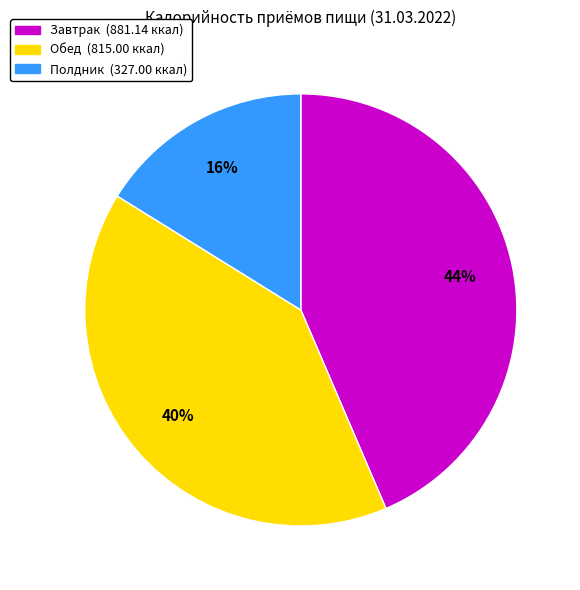

Rank the categories by value from highest to lowest.

Завтрак, Обед, Полдник